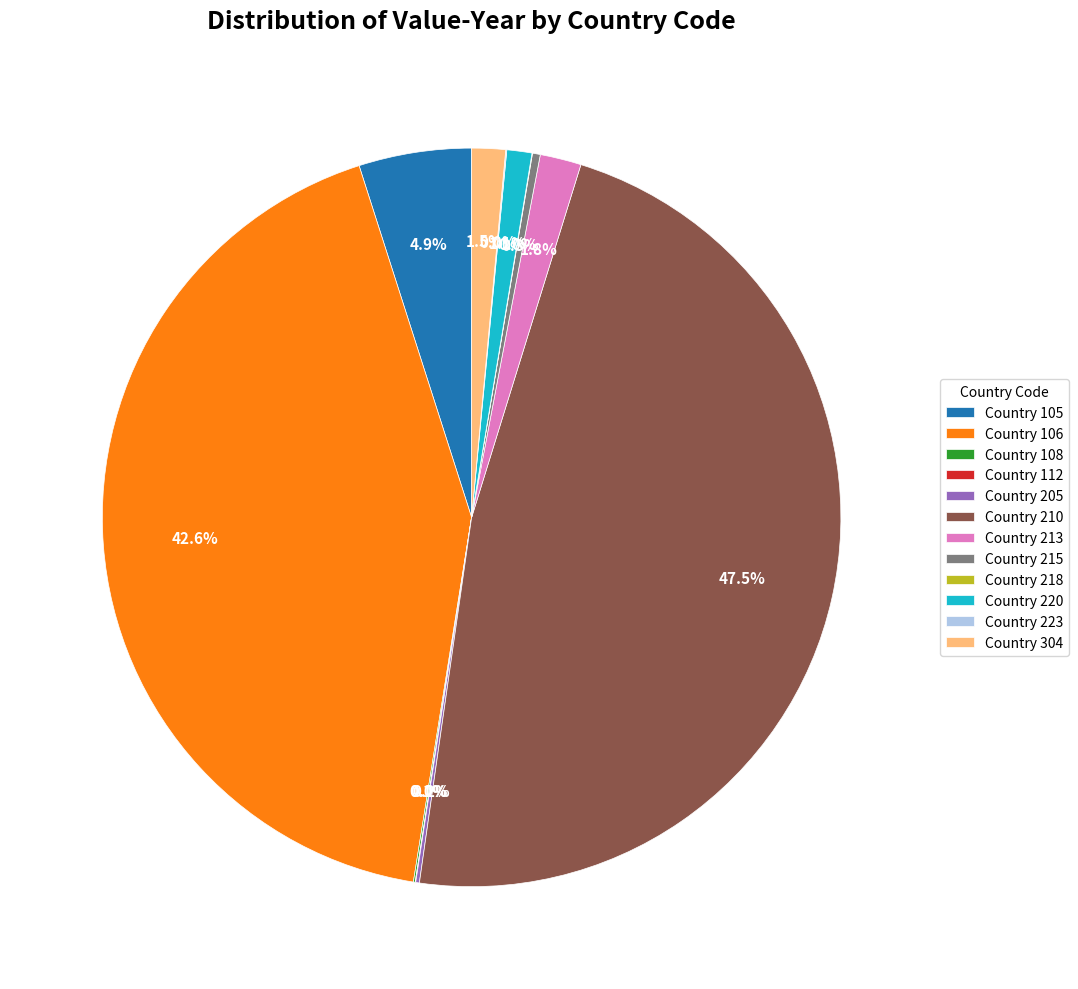

Between Country 213 and Country 105, which is larger?

Country 105